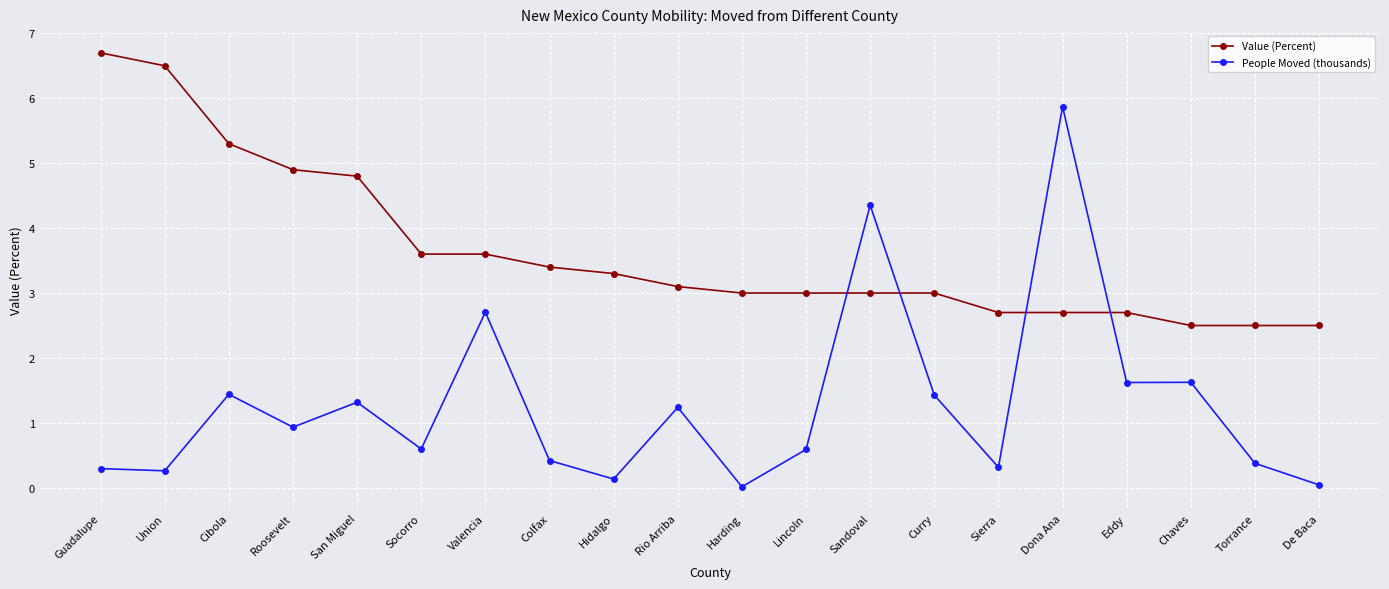

What is the label of the 18th point from the left?

Chaves